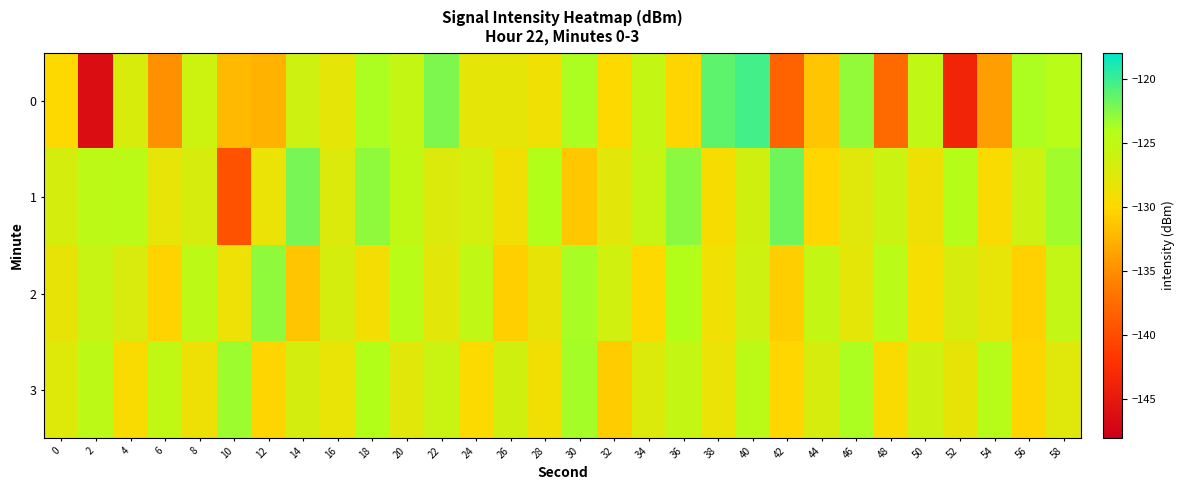

Reading right to left, list all the values displayed in this chart.

0: 58=-124.5	56=-123.8	54=-133.9	52=-143.6	50=-125.2	48=-137.6	46=-122.9	44=-131.3	42=-138.3	40=-120.3	38=-121.2	36=-130.3	34=-125.5	32=-129.9	30=-123.8	28=-128.8	26=-128.1	24=-128.0	22=-122.3	20=-125.4	18=-123.8	16=-128.0	14=-126.2	12=-132.5	10=-132.0	8=-126.0	6=-134.8	4=-127.0	2=-146.3	0=-129.8
1: 58=-123.4	56=-126.1	54=-129.6	52=-124.3	50=-128.7	48=-125.9	46=-127.5	44=-130.1	42=-121.8	40=-126.3	38=-129.4	36=-122.7	34=-125.6	32=-127.8	30=-131.2	28=-124.1	26=-128.9	24=-126.5	22=-127.3	20=-125.1	18=-122.9	16=-127.3	14=-122.0	12=-128.5	10=-139.5	8=-126.9	6=-128.2	4=-124.7	2=-124.8	0=-126.7
2: 58=-125.3	56=-130.5	54=-128.1	52=-126.8	50=-129.3	48=-124.6	46=-127.9	44=-125.5	42=-130.7	40=-126.2	38=-128.8	36=-124.1	34=-129.9	32=-126.4	30=-123.7	28=-128.3	26=-130.6	24=-125.2	22=-127.8	20=-124.5	18=-129.1	16=-126.7	14=-131.3	12=-122.9	10=-128.6	8=-124.8	6=-130.4	4=-127.1	2=-125.7	0=-128.2
3: 58=-127.6	56=-130.3	54=-124.4	52=-128.2	50=-126.1	48=-129.7	46=-123.8	44=-126.9	42=-130.1	40=-124.7	38=-128.5	36=-125.4	34=-127.2	32=-130.8	30=-123.6	28=-128.9	26=-126.3	24=-129.8	22=-125.8	20=-127.7	18=-124.2	16=-128.4	14=-126.6	12=-130.2	10=-123.3	8=-128.7	6=-125.1	4=-129.5	2=-124.9	0=-127.4